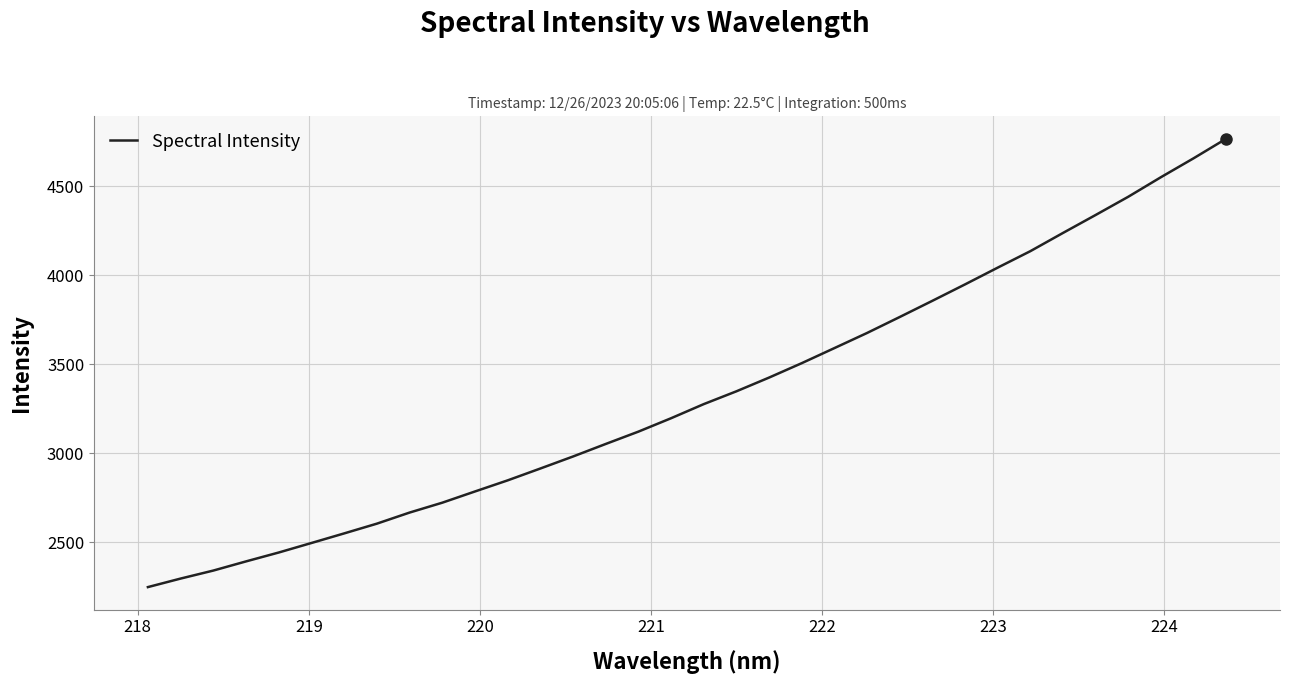

What is the smallest value displayed?

2247.6